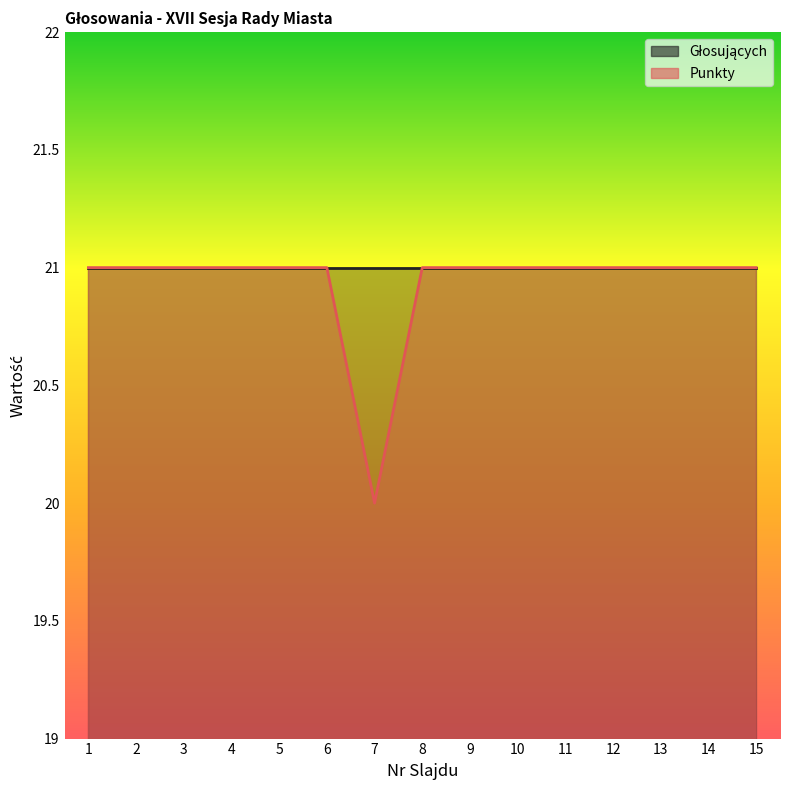

Between 4 and 10, which series saw the biggest shift?

Głosujących